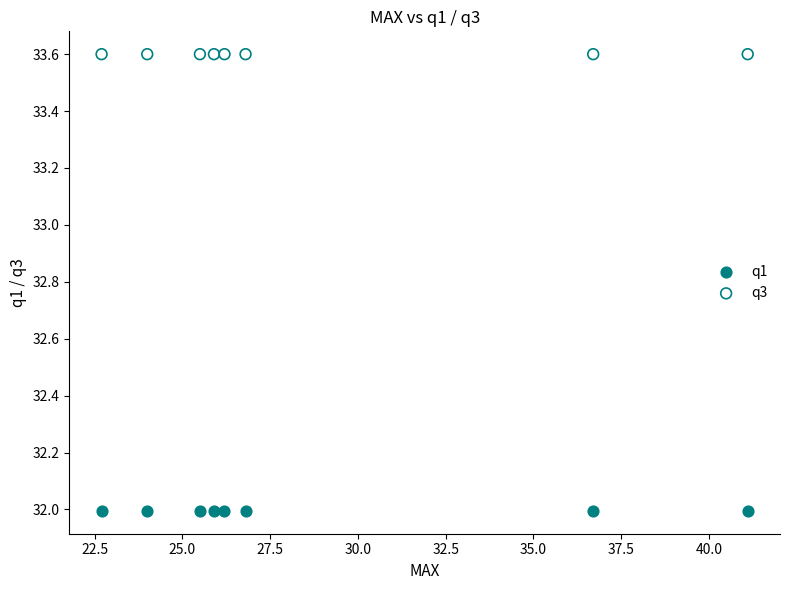

Which series contains the highest Y value?

q3